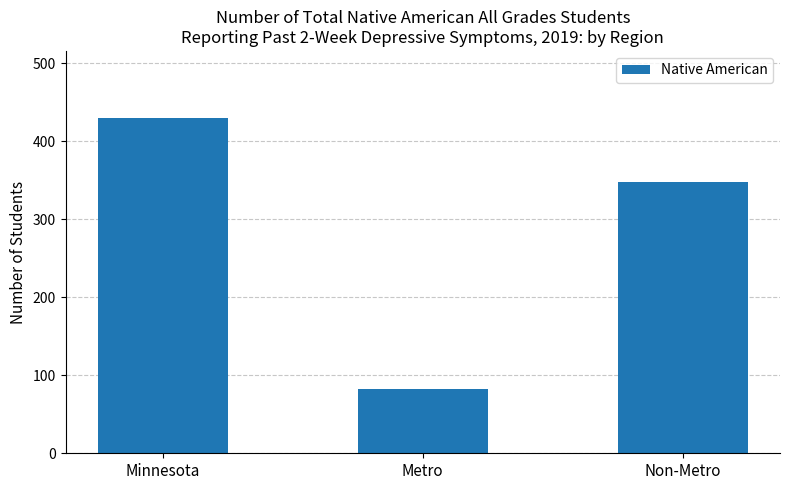

What position from the right is Metro?

2